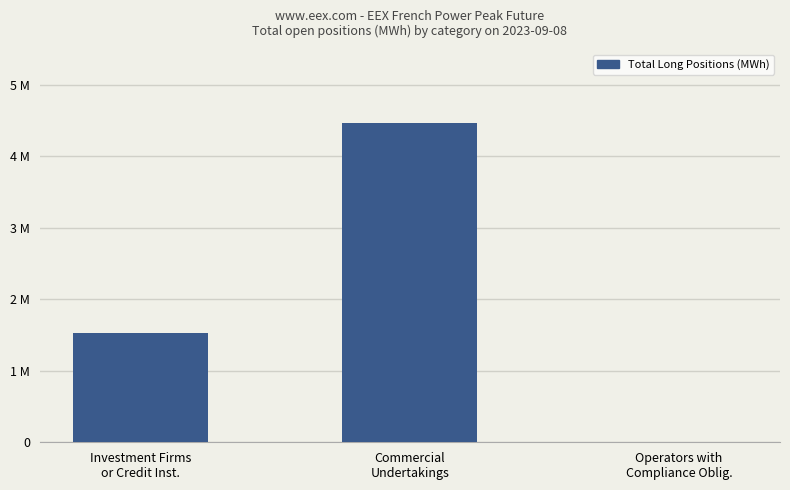

What is the label of the 1st bar from the right?

Operators with
Compliance Oblig.